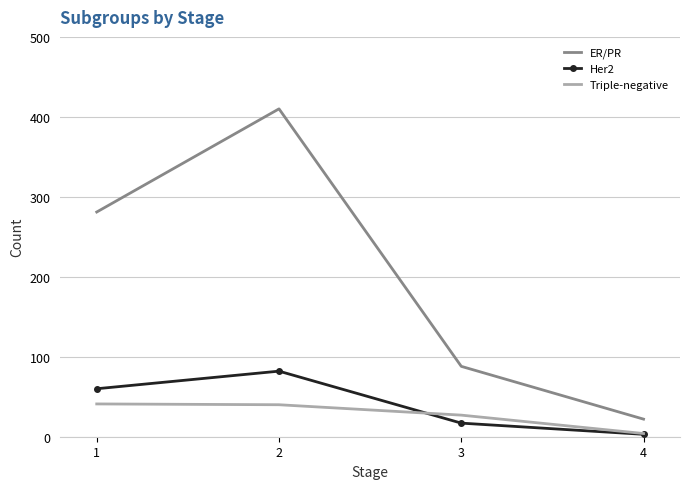

Which series changed the most between 1 and 2?

ER/PR